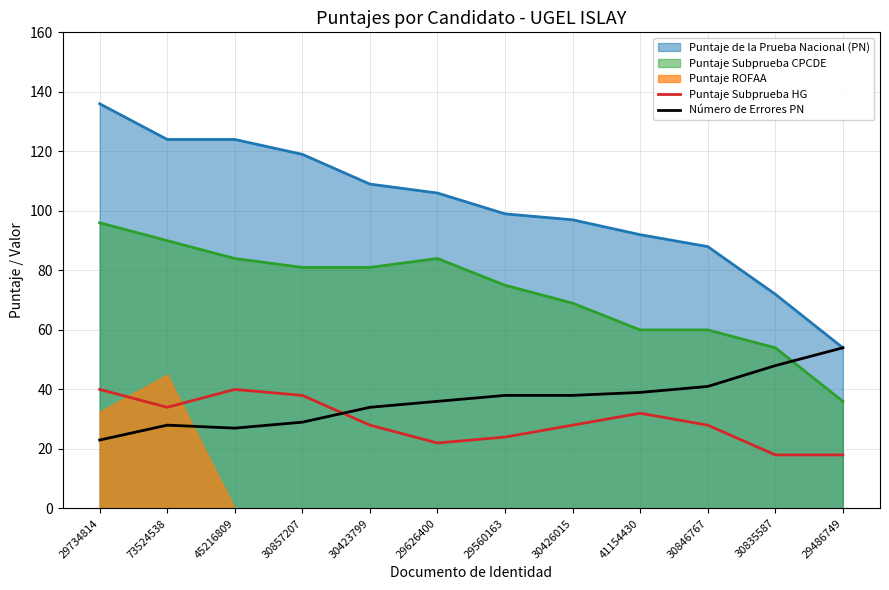

Where is the first local minimum for Número de Errores PN?

45216809